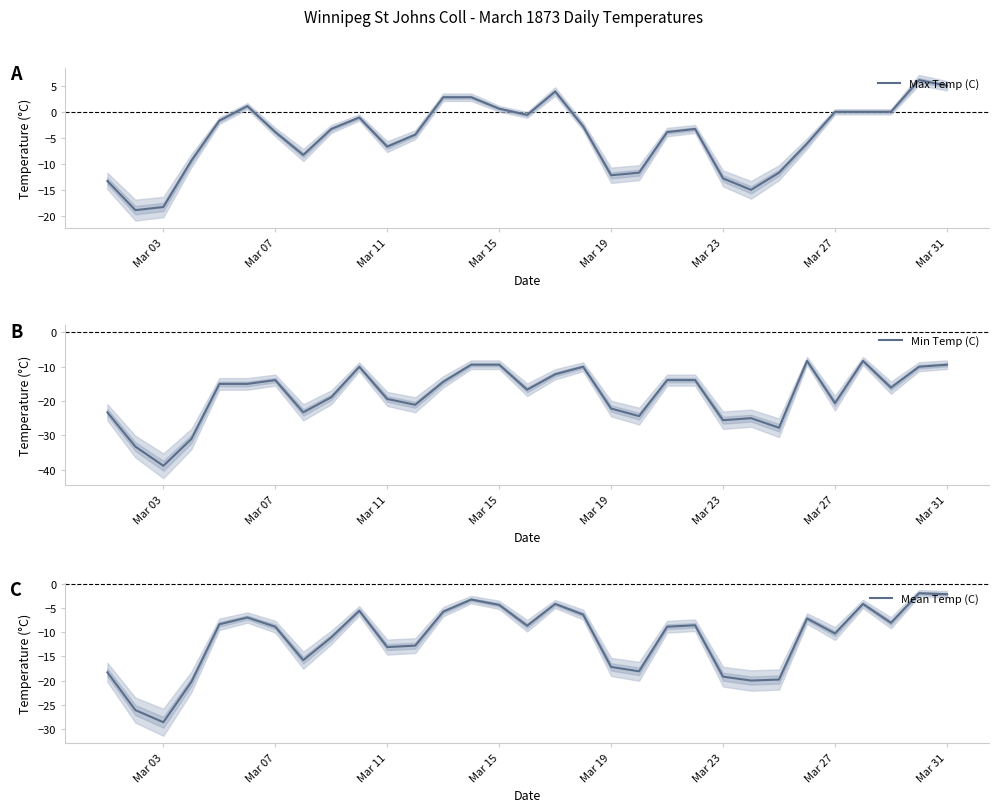

What is the difference between the maximum and second lowest values in the Min Temp (C) series?

25.0